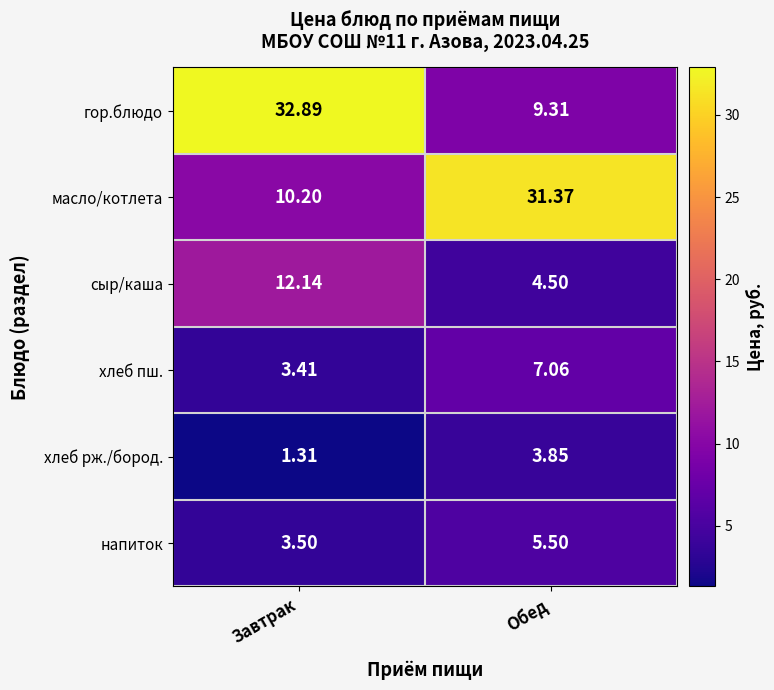

Is the value of гор.блюдо at Завтрак greater than the value of сыр/каша at Завтрак?

Yes